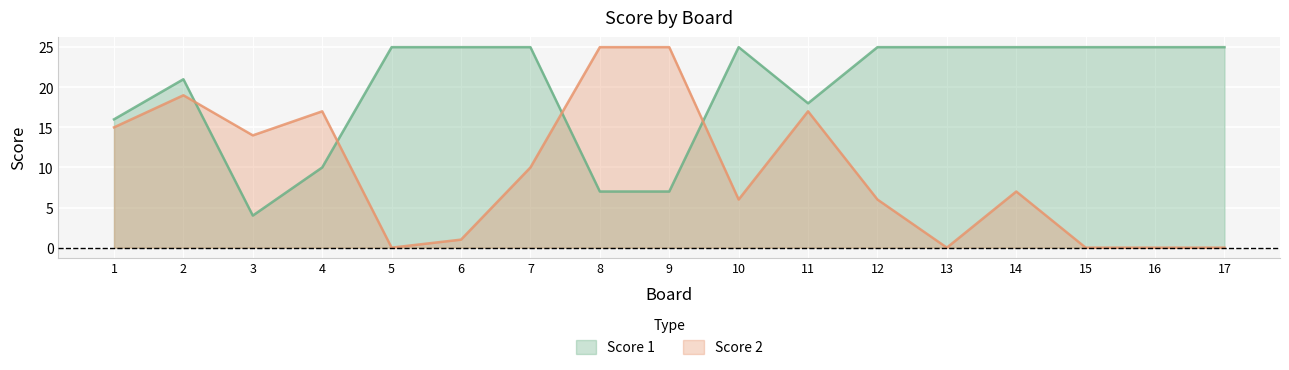

What is the approximate value of Score 1 at 4, to the nearest 5?

10